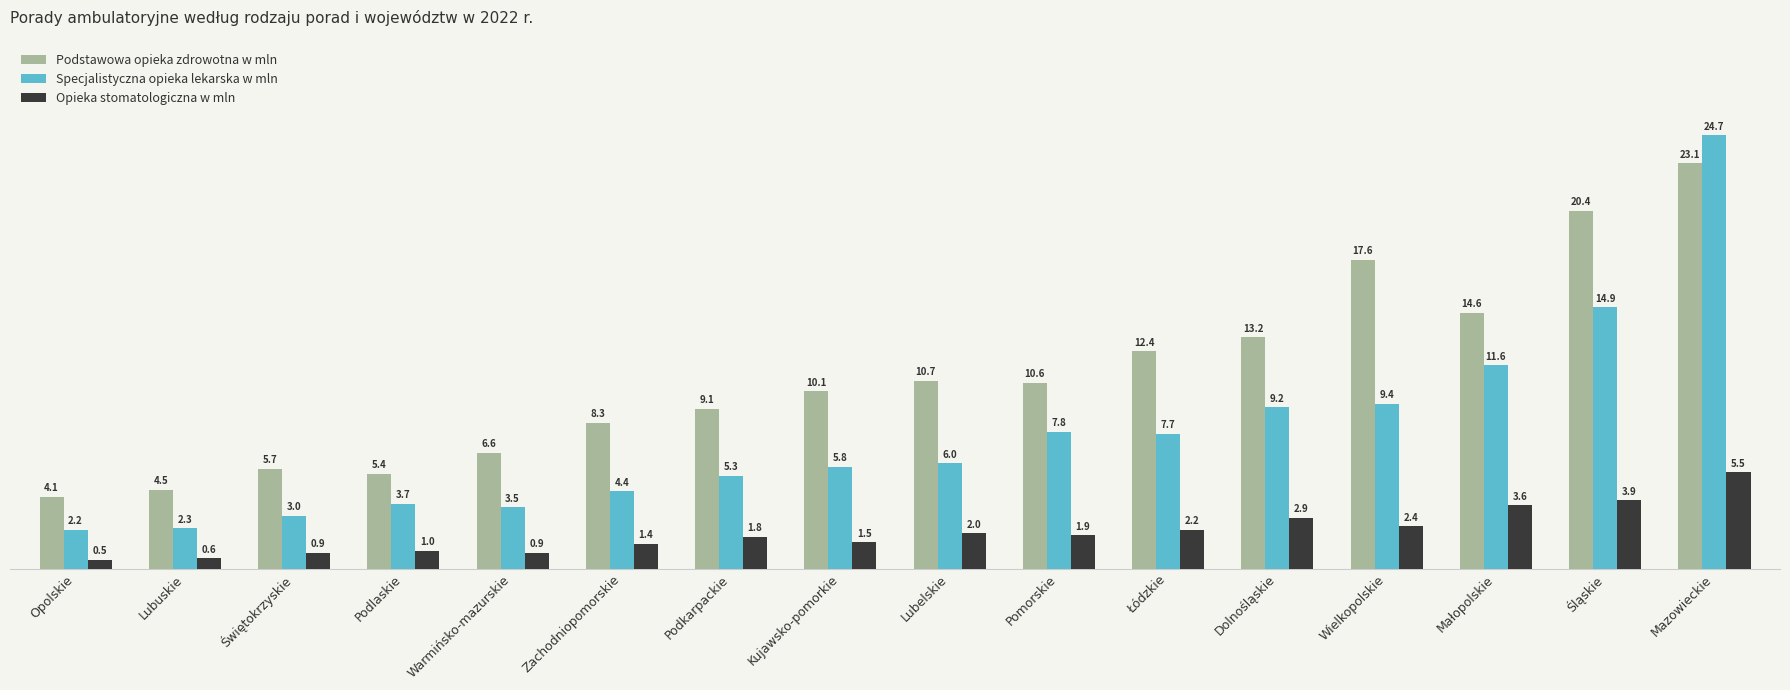

Rank the series by their average value, from highest to lowest.

Podstawowa opieka zdrowotna w mln, Specjalistyczna opieka lekarska w mln, Opieka stomatologiczna w mln